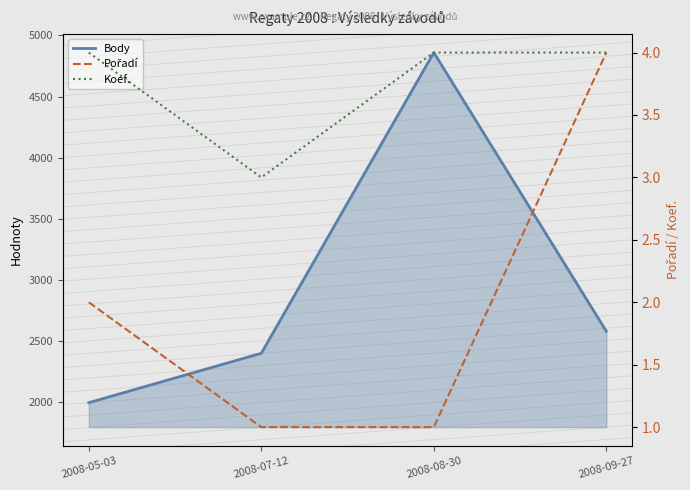

What is the label of the 1st point from the left?

2008-05-03